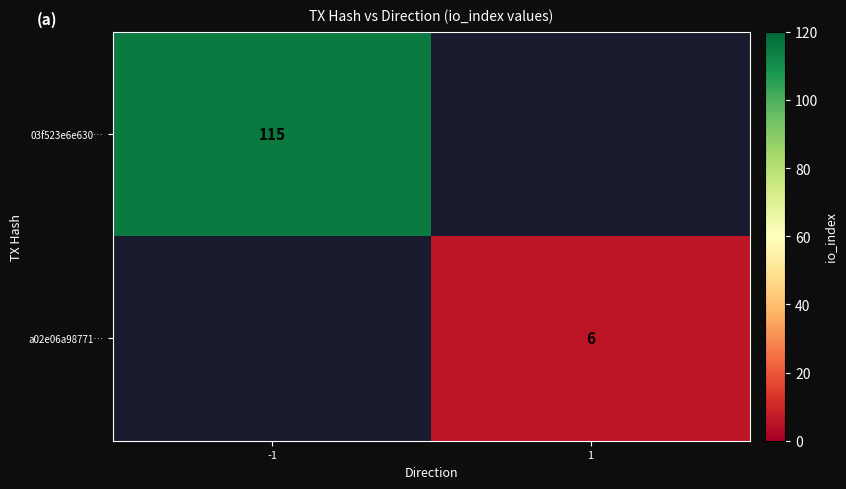

What is the total value across all series at 1?

6